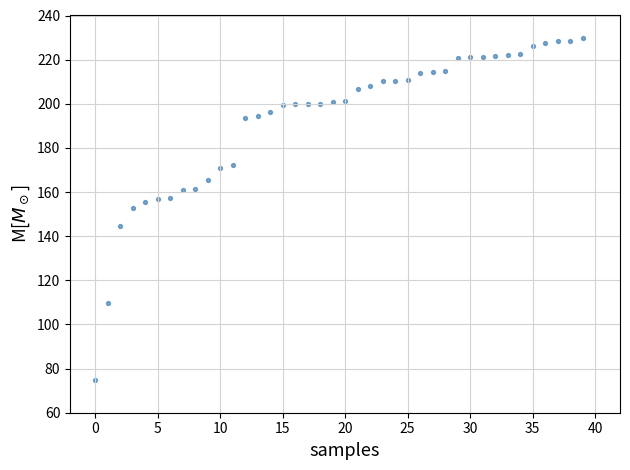

What is the range of Y values (max minus min)?

155.0